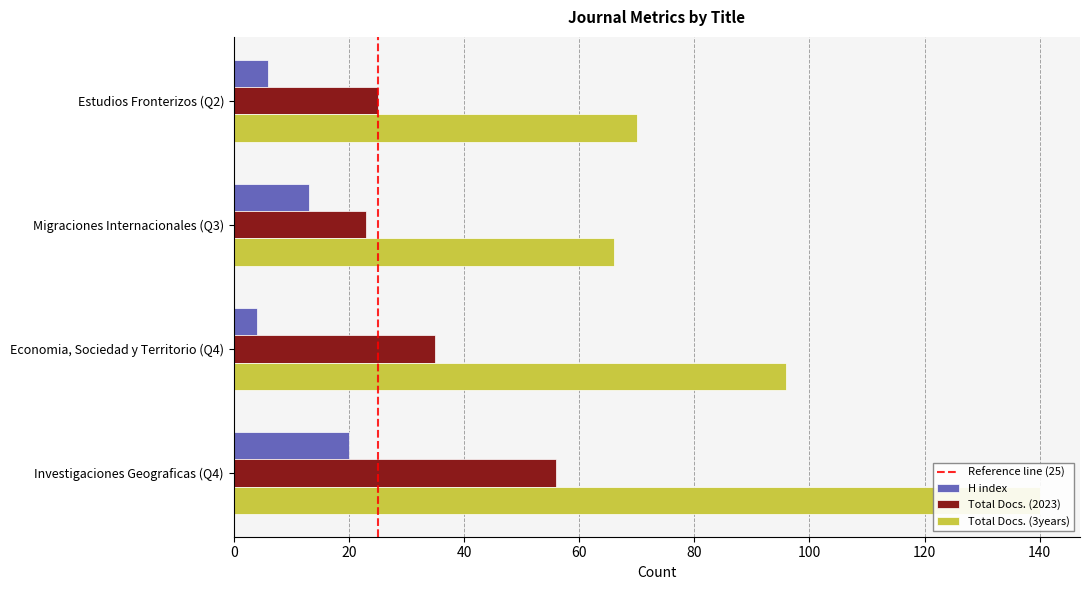

What is the label of the 2nd bar from the left?

Migraciones Internacionales (Q3)